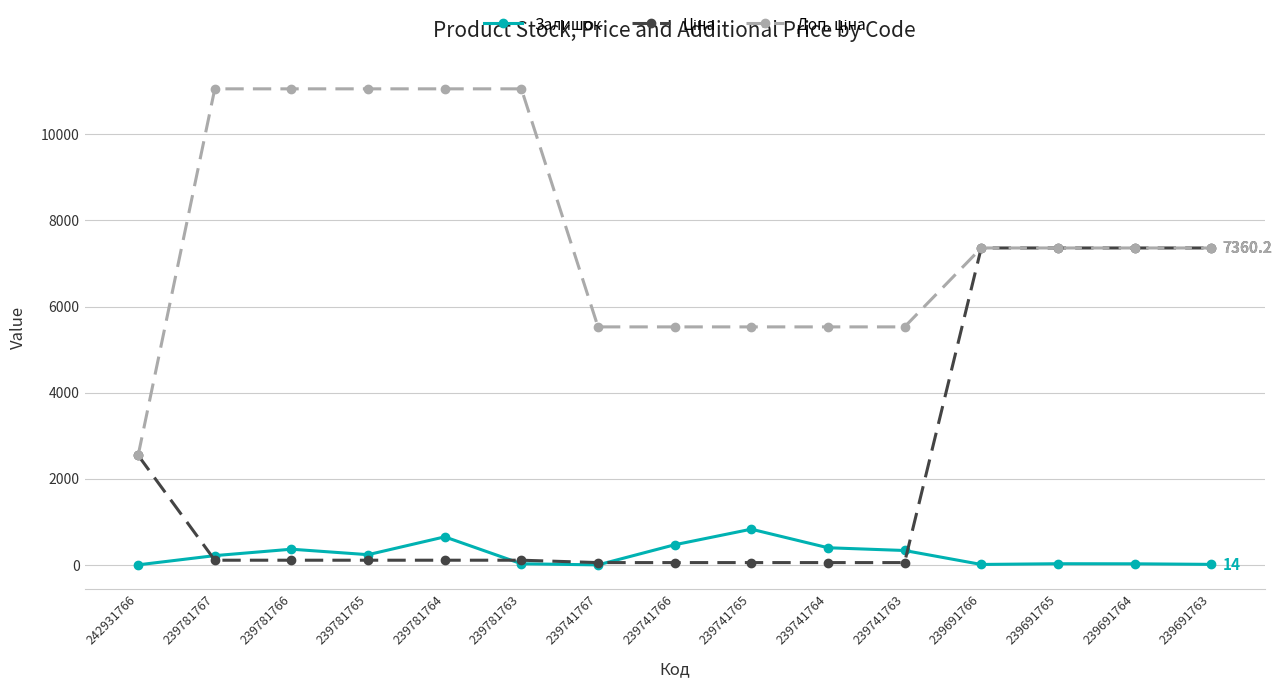

Is it true that Залишок equals 239.0 at 239781765?

True